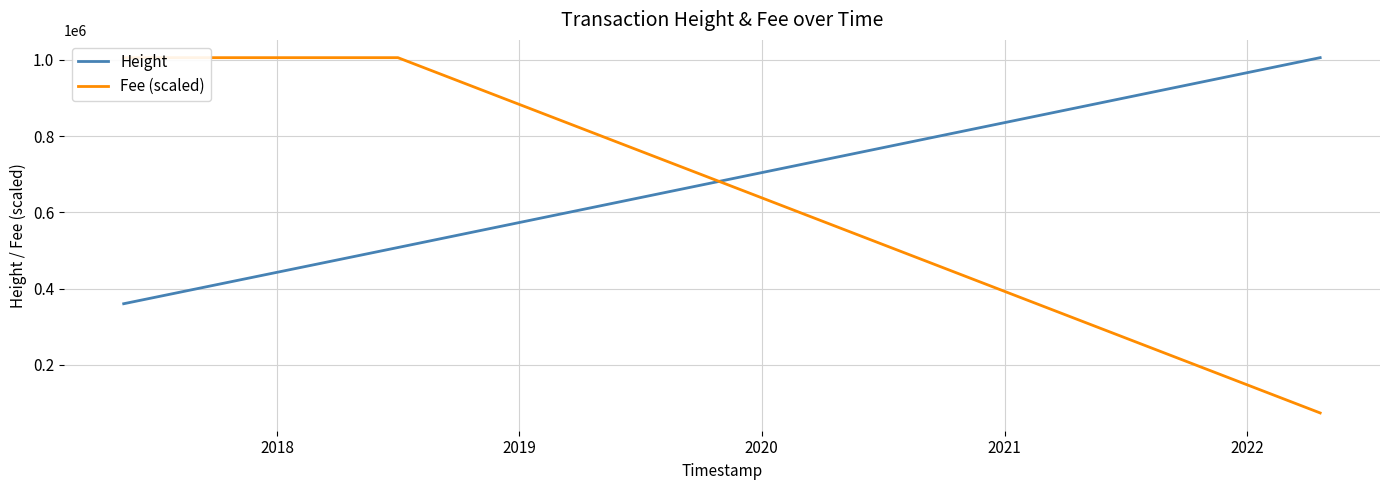

True or false: Height and Fee (scaled) intersect in this chart.

True